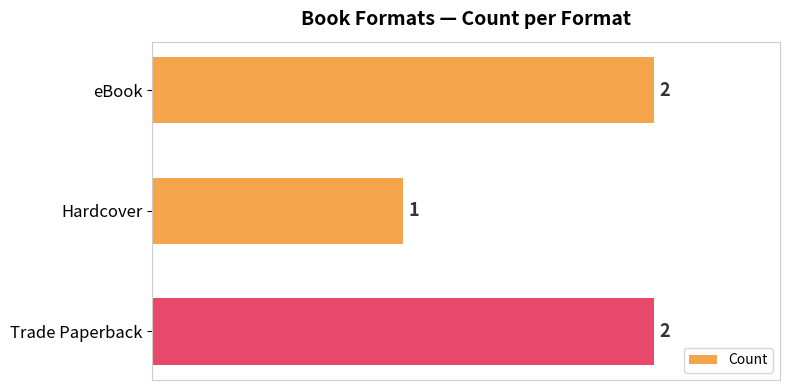

Reading top to bottom, transcribe all the data shown in this chart.

2	1	2